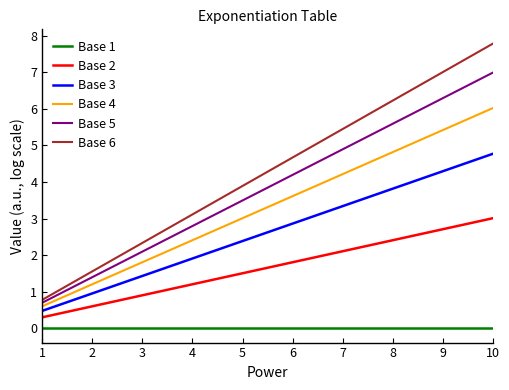

Rank the series by their maximum value, from highest to lowest.

Base 6, Base 5, Base 4, Base 3, Base 2, Base 1